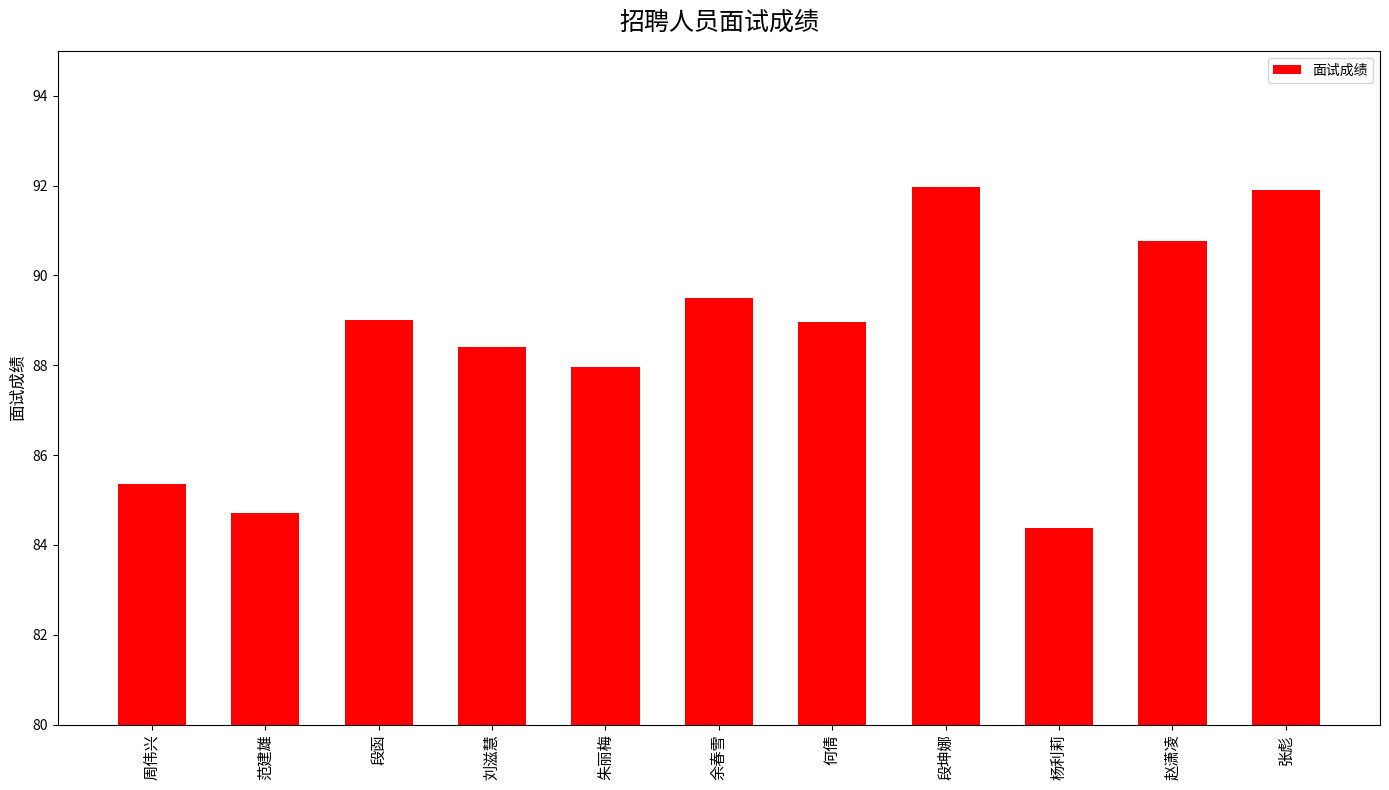

At which label does the data first exceed 88?

段函